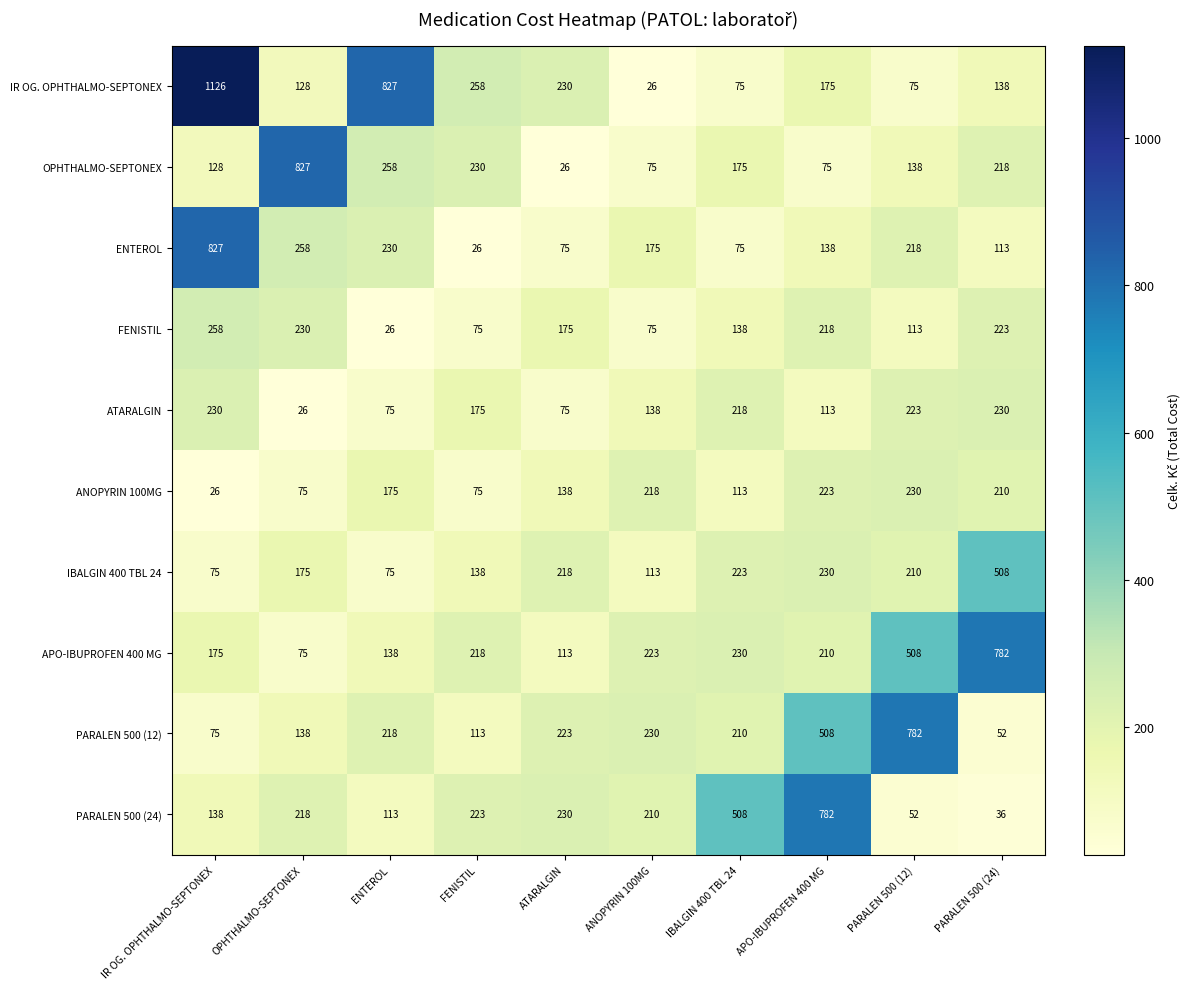

Which series changed the most between ENTEROL and APO-IBUPROFEN 400 MG?

PARALEN 500 (24)